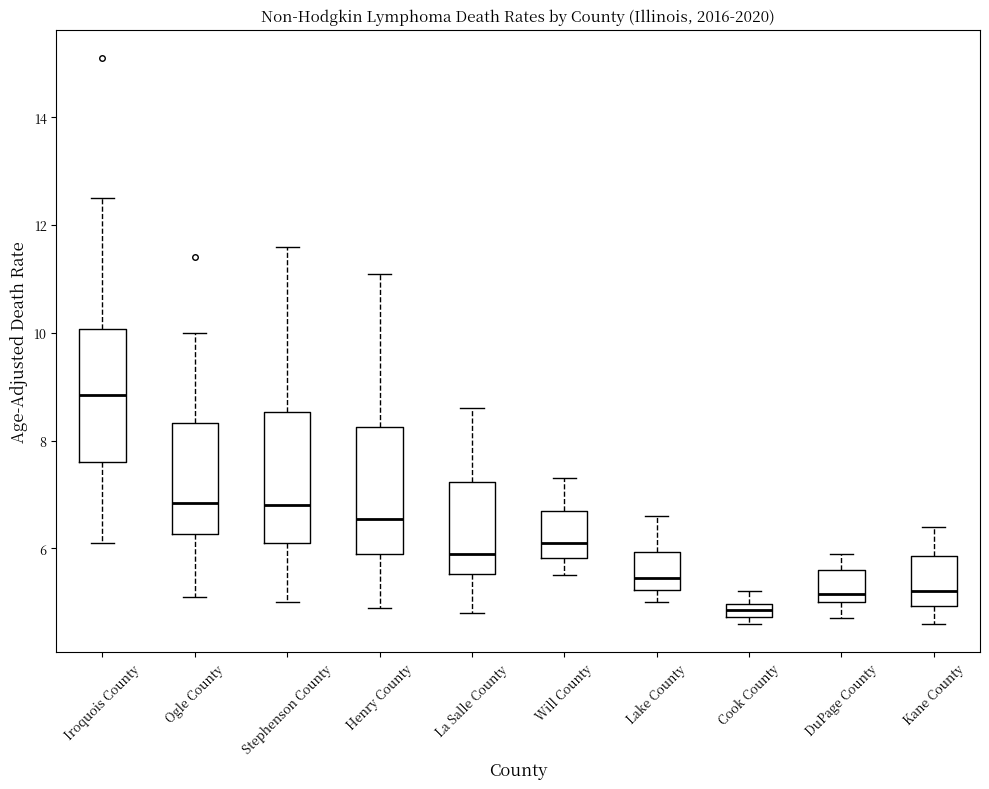

Where does the upper whisker of the box for Lake County end on the y-axis? The values are not printed on the chart, so give them approximately, as read against the axis.

6.6